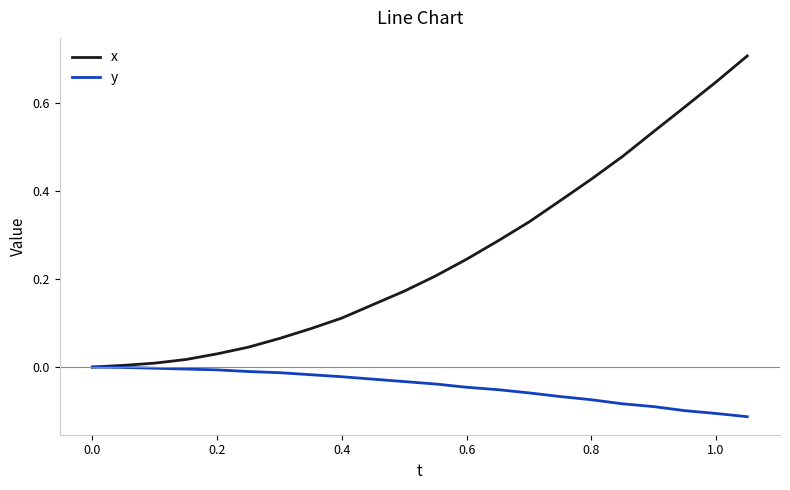

Rank the series by their average value, from lowest to highest.

y, x